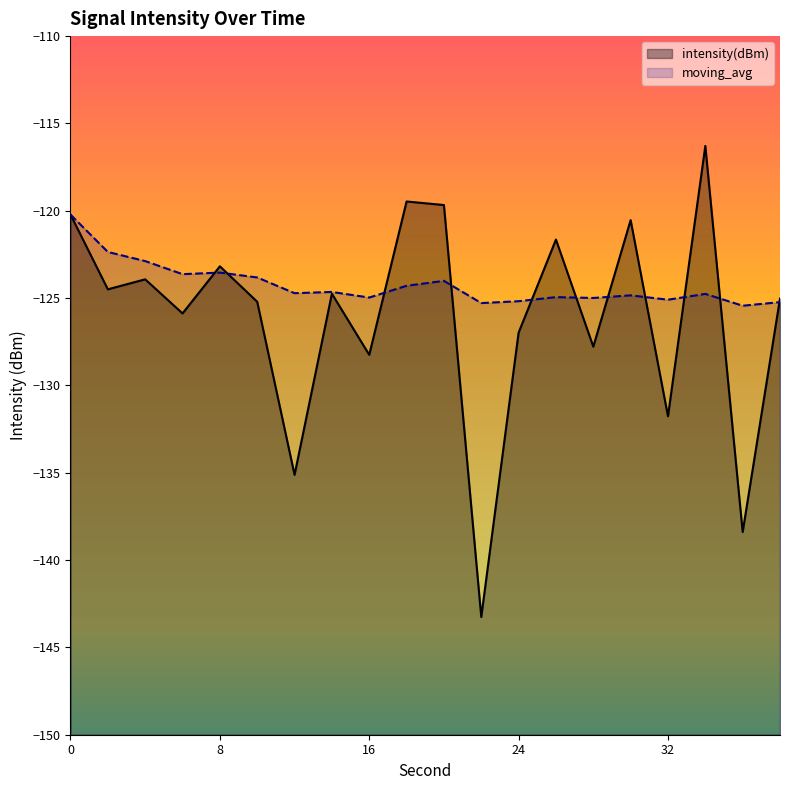

At which category does the chart reach its minimum across all series?

22